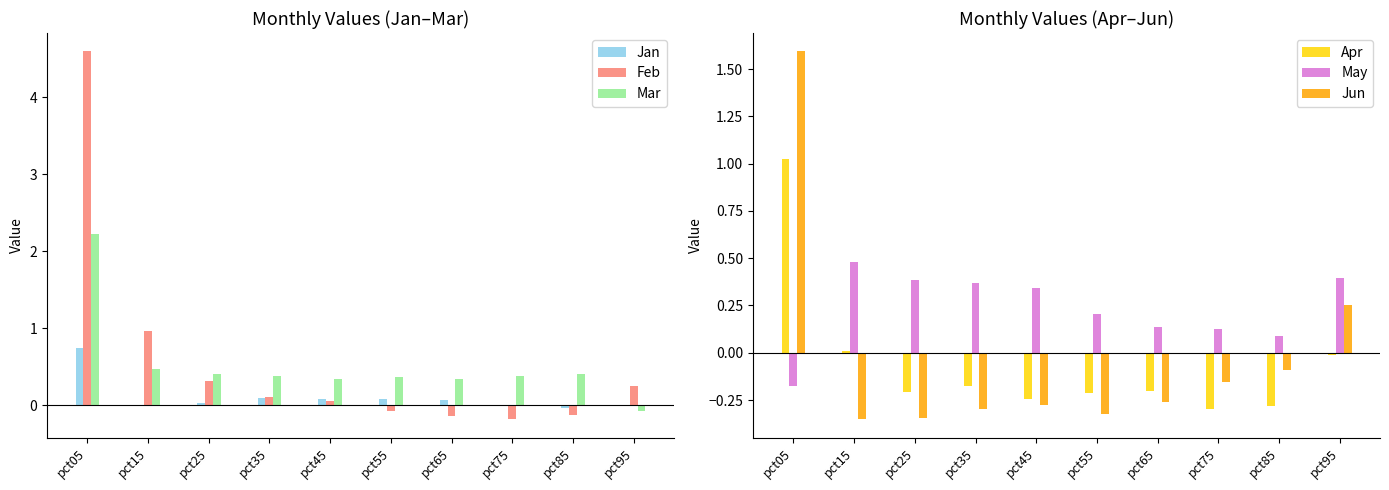

How many values in Jan are above zero?

8